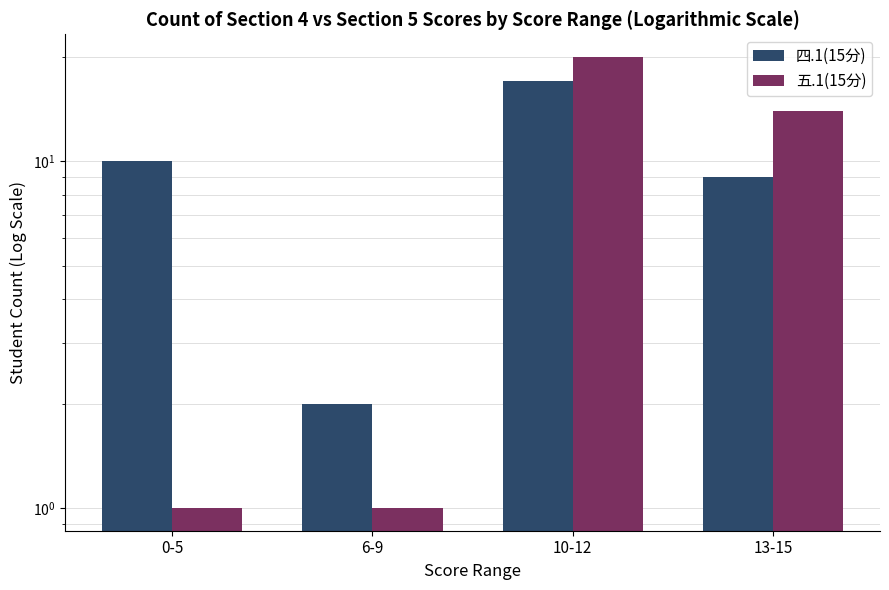

How many bars are there in total?

8